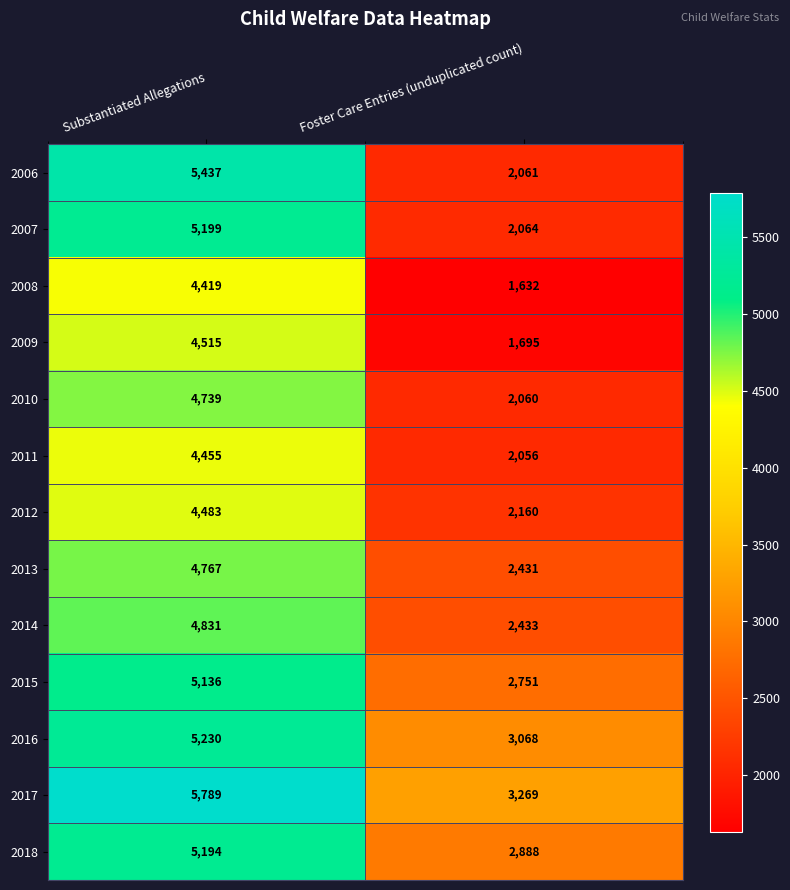

Which series has the widest spread of values?

2006